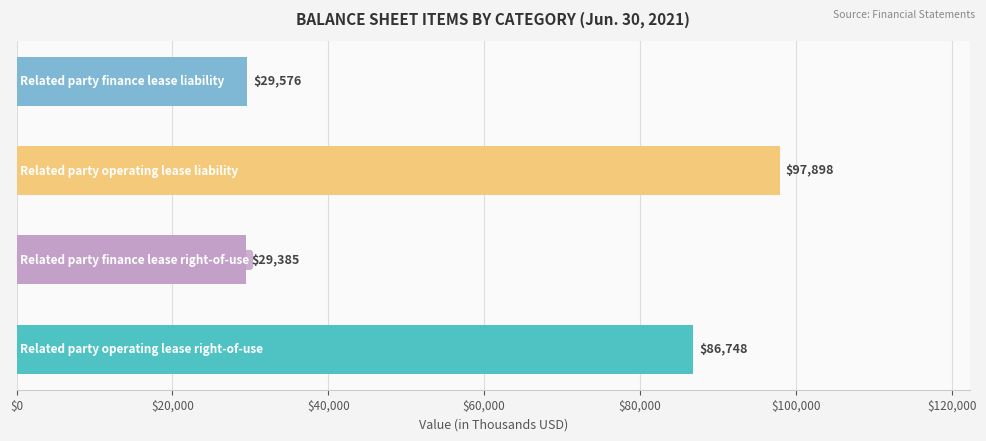

Are the bars horizontal?

Yes